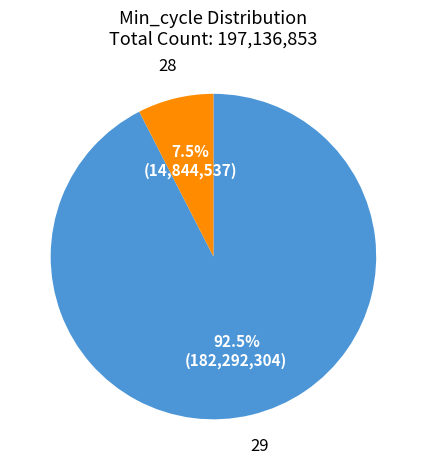

Is there any slice that represents more than half of the pie?

Yes